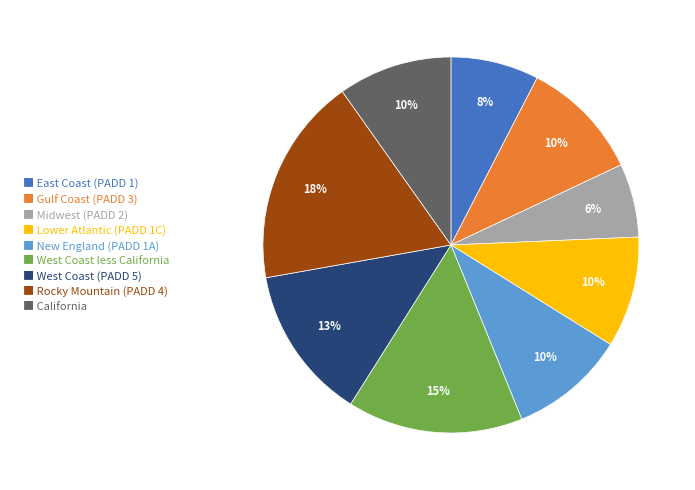

To the nearest percent, what is the difference between the largest and smallest slice percentages?

12%